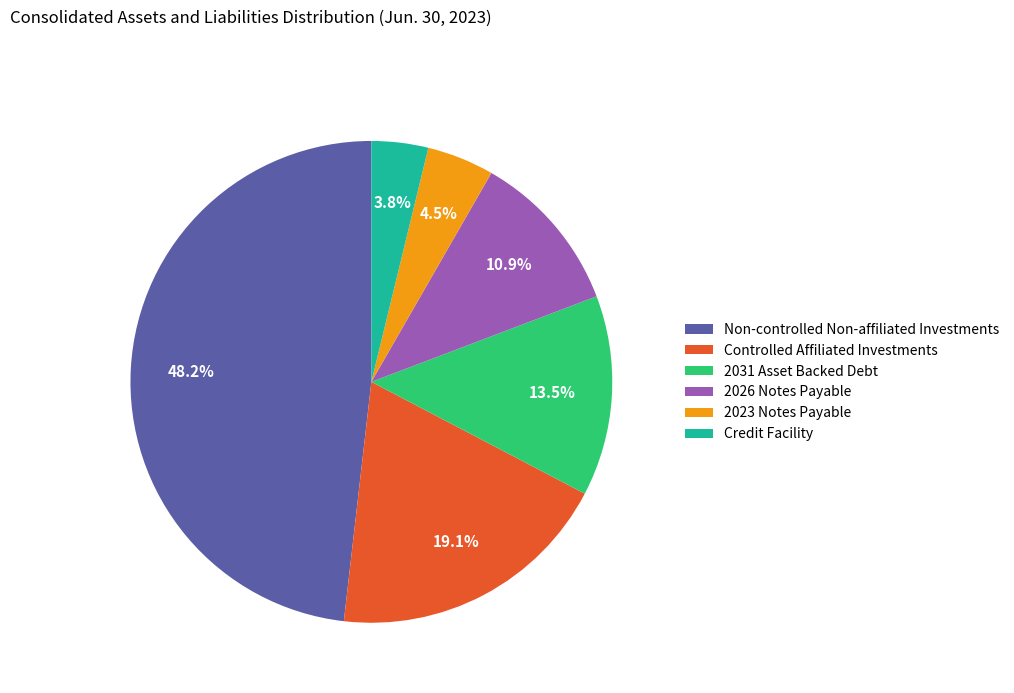

Rank the categories by value from lowest to highest.

Credit Facility, 2023 Notes Payable, 2026 Notes Payable, 2031 Asset Backed Debt, Controlled Affiliated Investments, Non-controlled Non-affiliated Investments